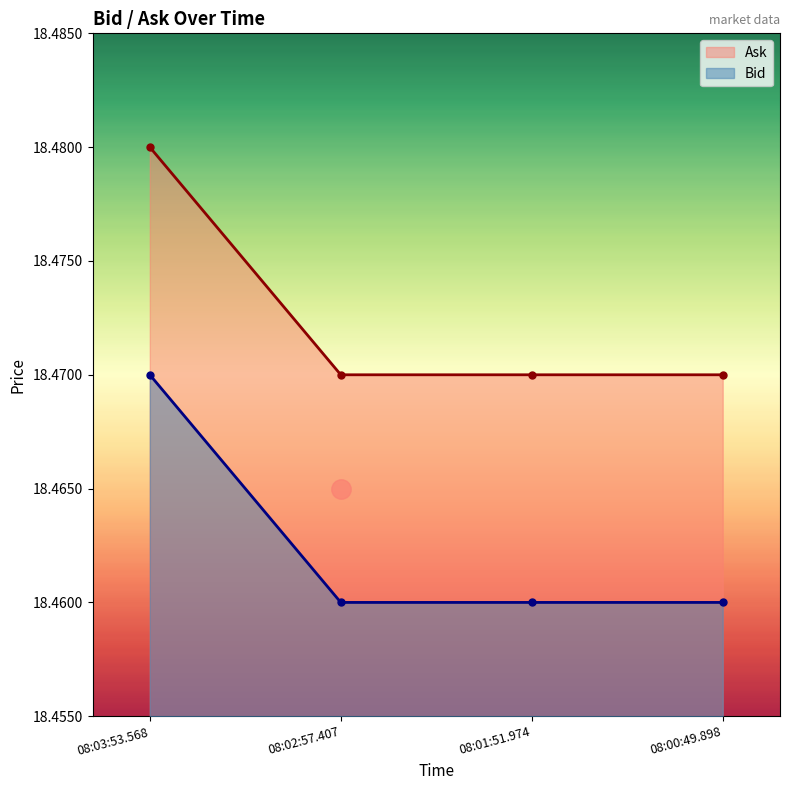

Does the chart display data point markers on the line(s)?

Yes